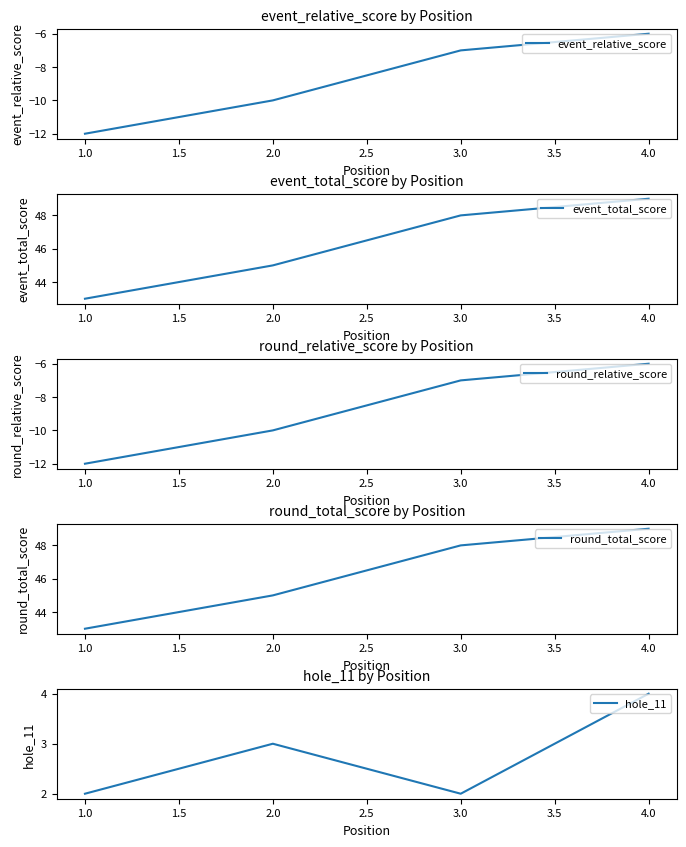

True or false: hole_11 and round_total_score intersect in this chart.

False